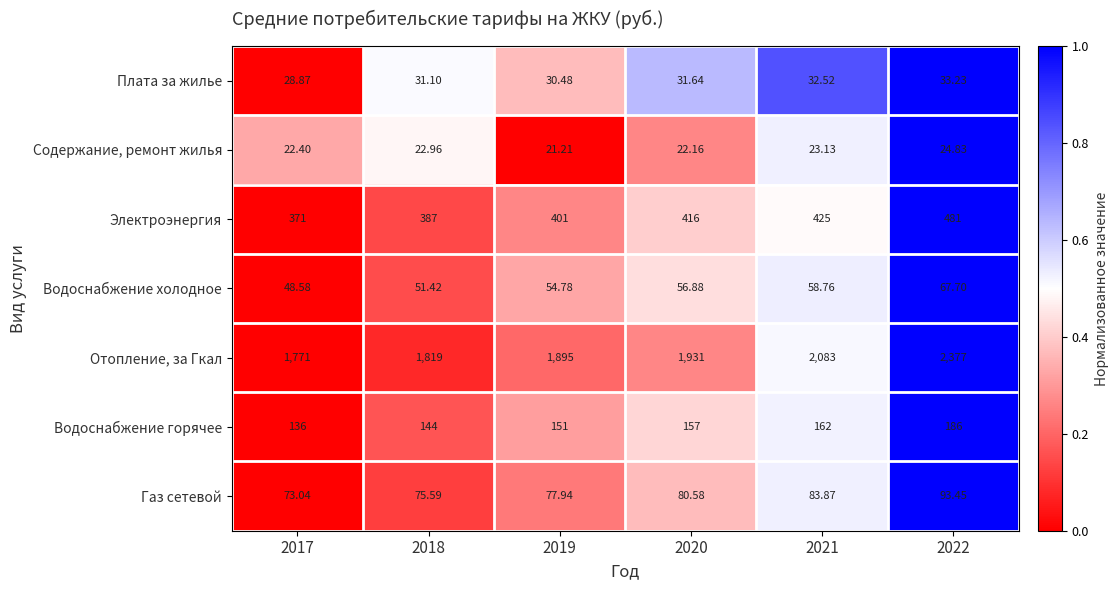

Which category has the lowest value across all series?

2019